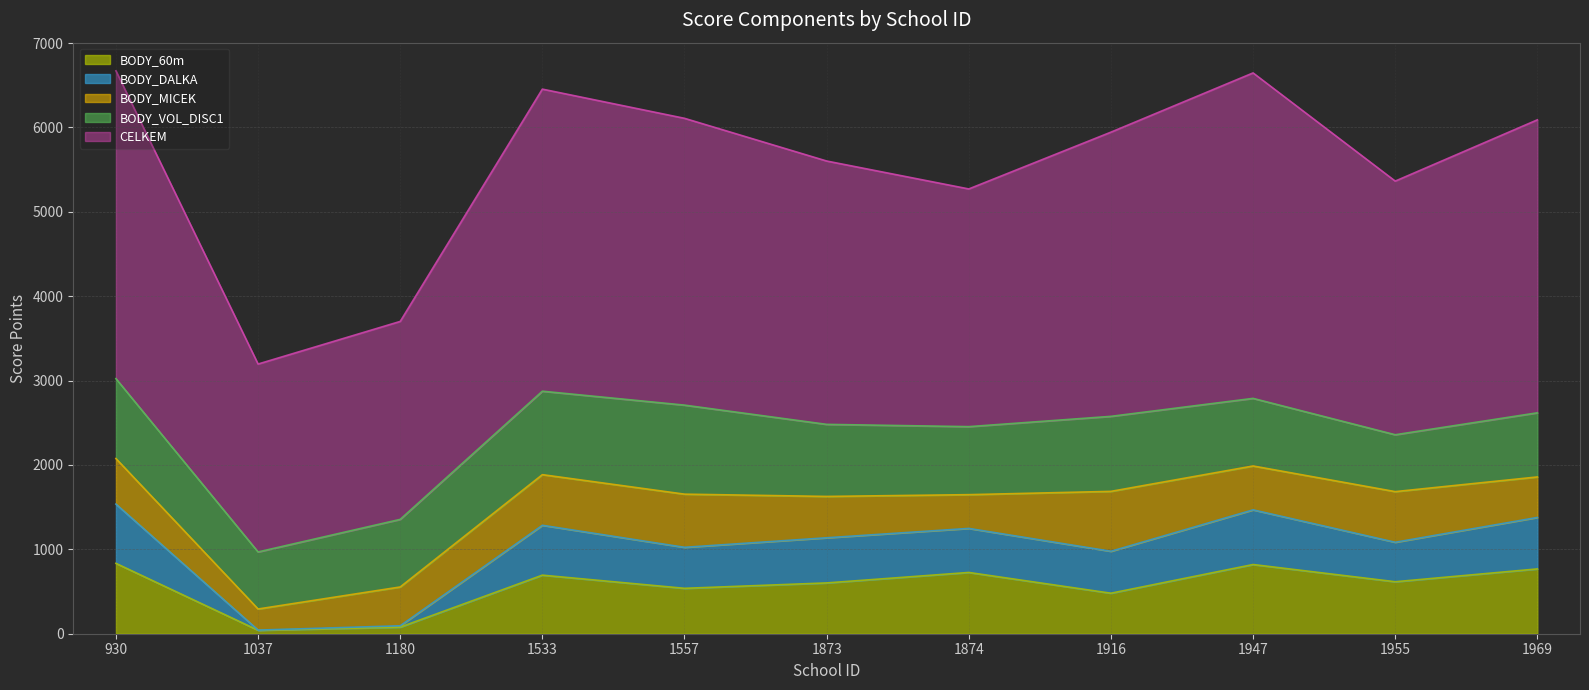

What is the difference between the BODY_MICEK values at 1955 and 1969?

120